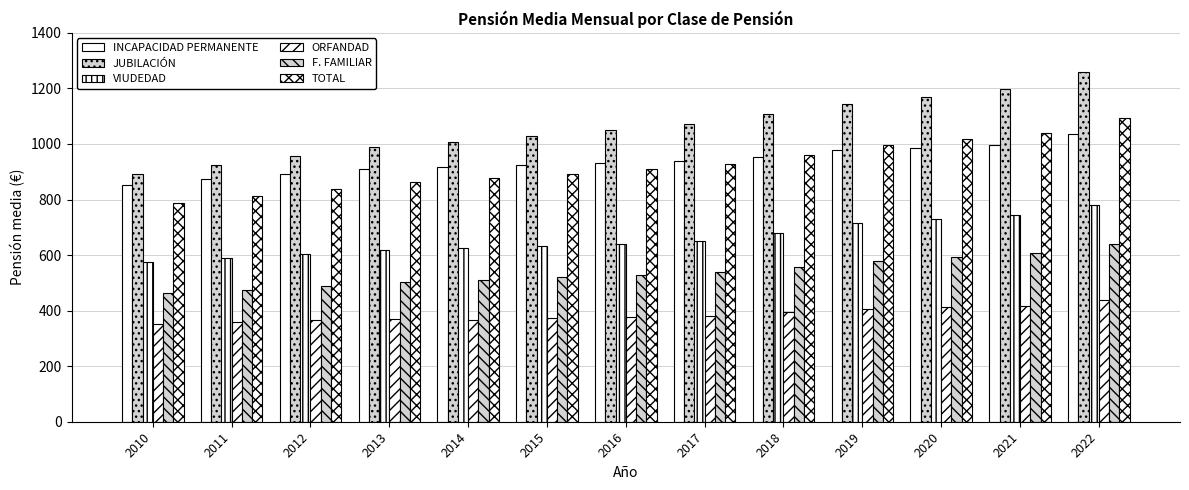

Reading right to left, extract all data points from this chart.

INCAPACIDAD PERMANENTE: 2022=1034.5	2021=994.5	2020=985.2	2019=978.4	2018=953.9	2017=937.1	2016=931.6	2015=925.2	2014=918.3	2013=910.4	2012=891.0	2011=873.2	2010=854.0
JUBILACIÓN: 2022=1259.8	2021=1196.2	2020=1170.3	2019=1143.5	2018=1107.5	2017=1071.0	2016=1050.8	2015=1029.5	2014=1007.7	2013=987.5	2012=955.4	2011=923.1	2010=892.4
VIUDEDAD: 2022=781.7	2021=743.0	2020=729.6	2019=715.0	2018=681.0	2017=649.2	2016=640.9	2015=632.7	2014=626.1	2013=619.8	2012=603.9	2011=588.7	2010=574.1
ORFANDAD: 2022=439.4	2021=418.4	2020=412.0	2019=405.5	2018=393.4	2017=381.1	2016=376.4	2015=371.9	2014=368.0	2013=369.7	2012=365.3	2011=360.3	2010=351.1
F. FAMILIAR: 2022=641.5	2021=605.7	2020=594.6	2019=579.2	2018=558.4	2017=538.4	2016=528.6	2015=520.6	2014=510.9	2013=503.8	2012=488.2	2011=473.7	2010=462.1
TOTAL: 2022=1094.9	2021=1039.5	2020=1018.0	2019=995.8	2018=961.0	2017=926.9	2016=910.2	2015=893.1	2014=876.5	2013=862.0	2012=836.3	2011=810.9	2010=785.8